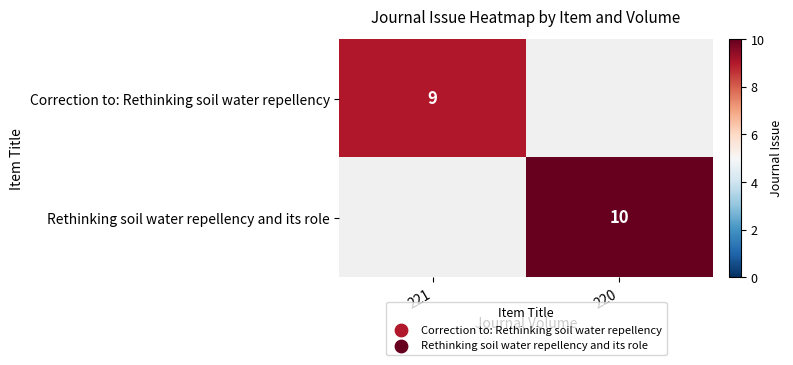

True or false: Correction to: Rethinking soil water repellency has a value of 16 at 221.

False